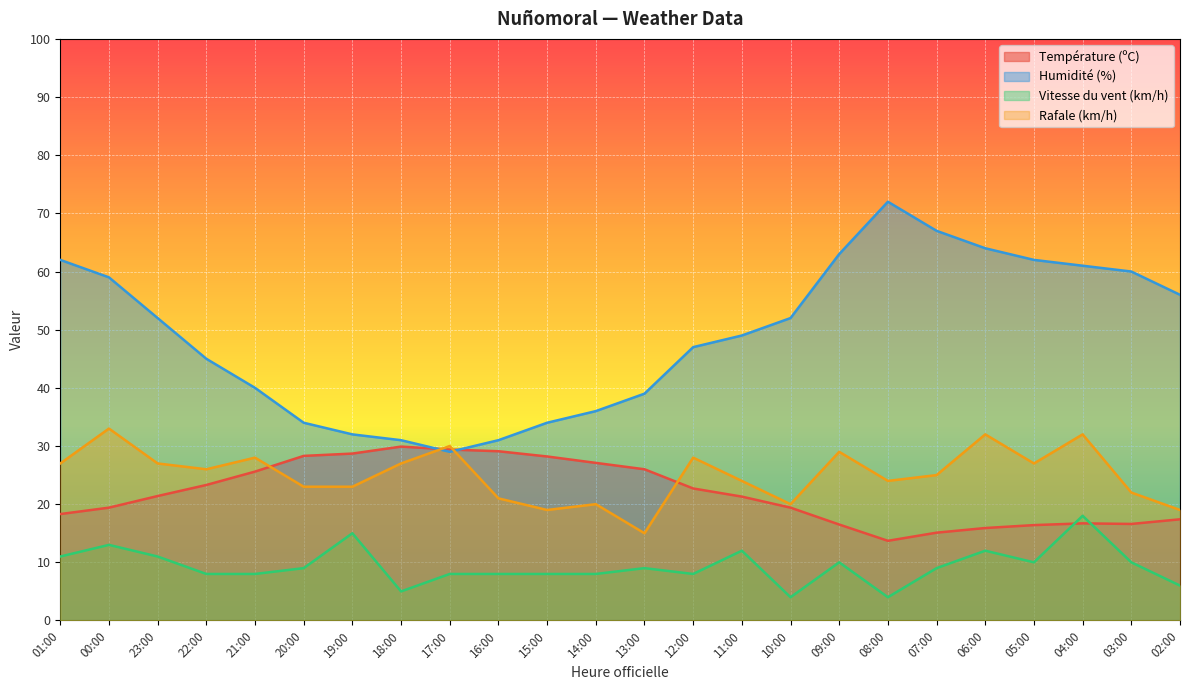

After their last crossing, which series has the higher values: Humidité (%) or Température (ºC)?

Humidité (%)